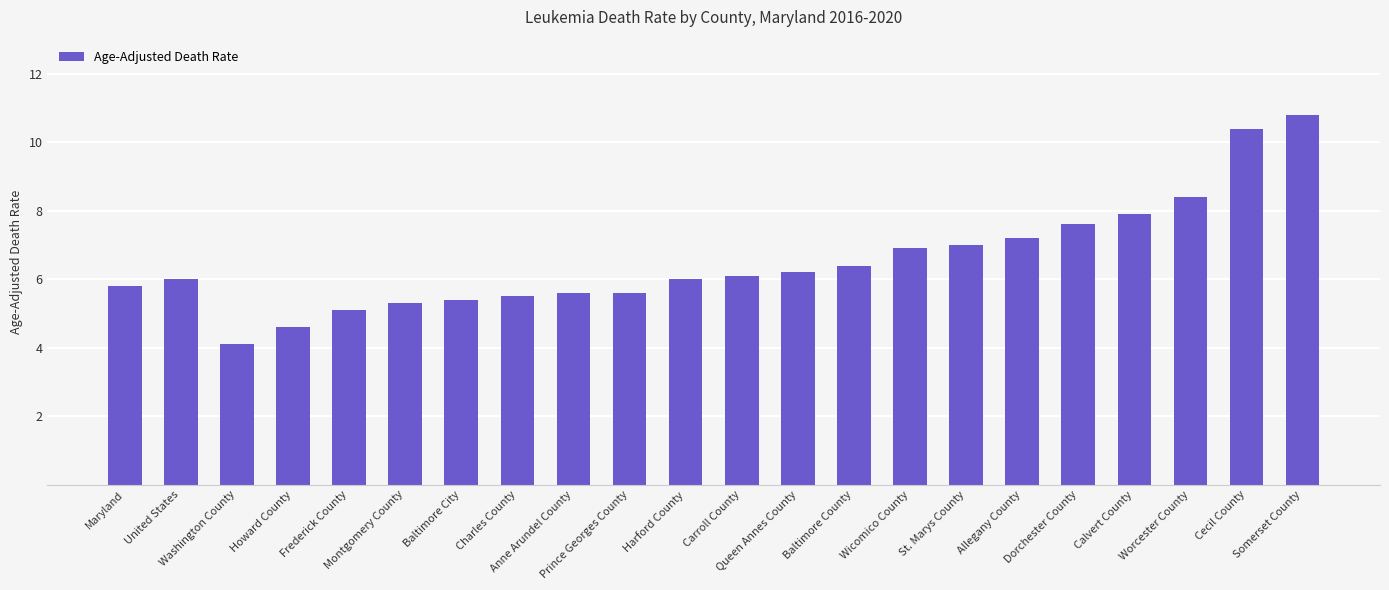

What is the maximum value shown in the chart?

10.8